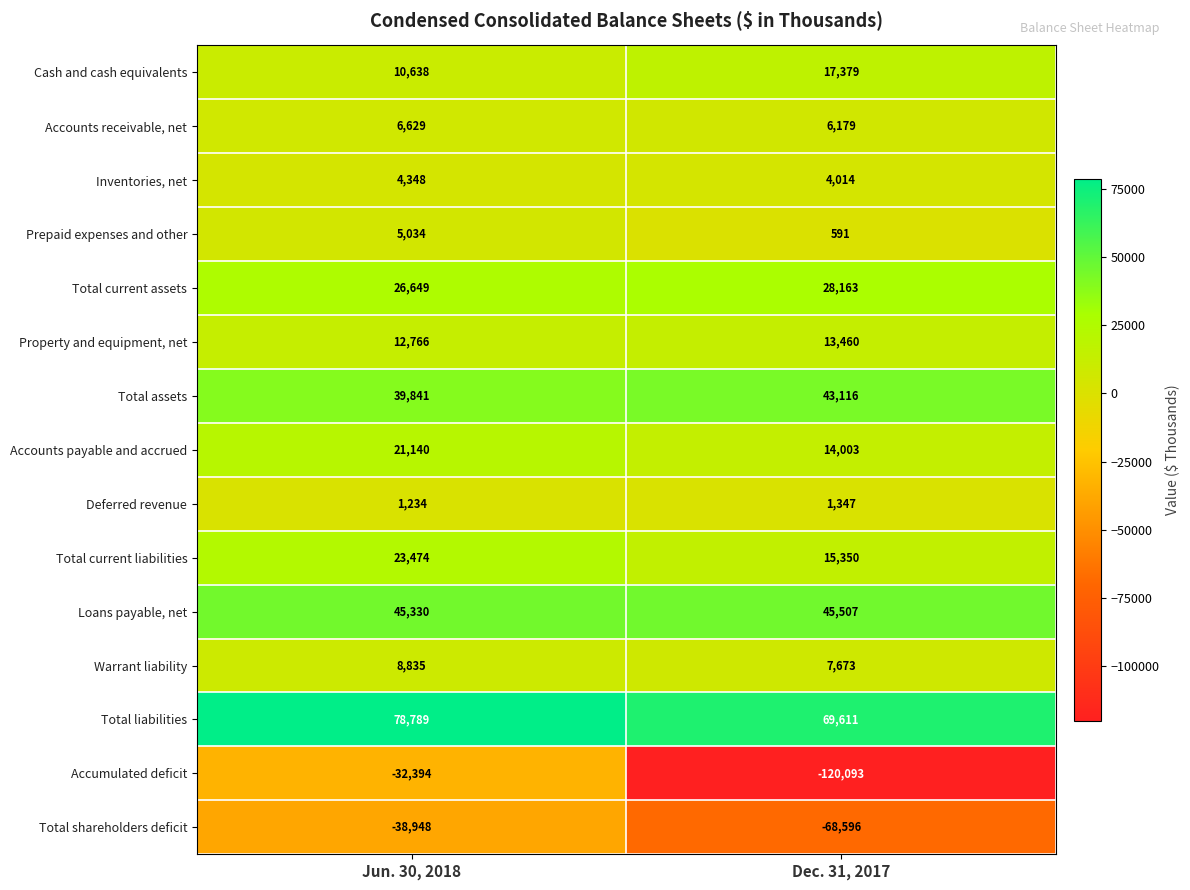

The value of Total current liabilities at Dec. 31, 2017 is 4674. True or false?

False